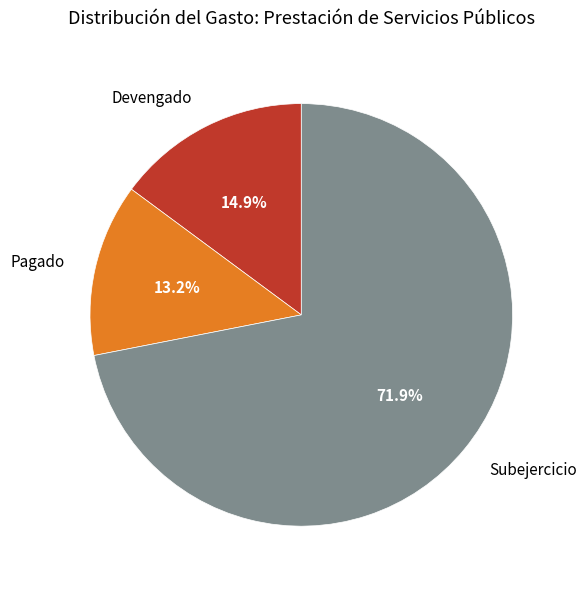

What is the total percentage of Devengado and Pagado?

28.1%